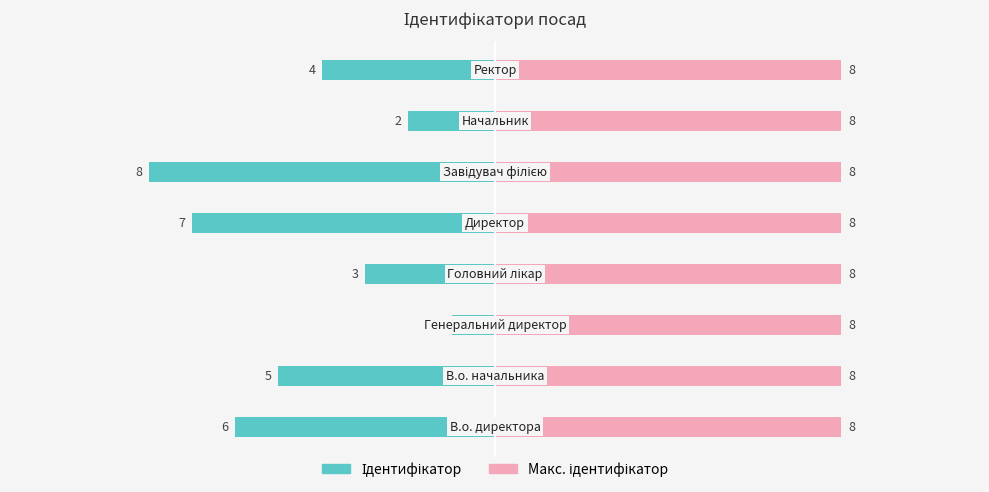

Rank the series at 2.5 from lowest to highest value.

Ідентифікатор, Макс. ідентифікатор